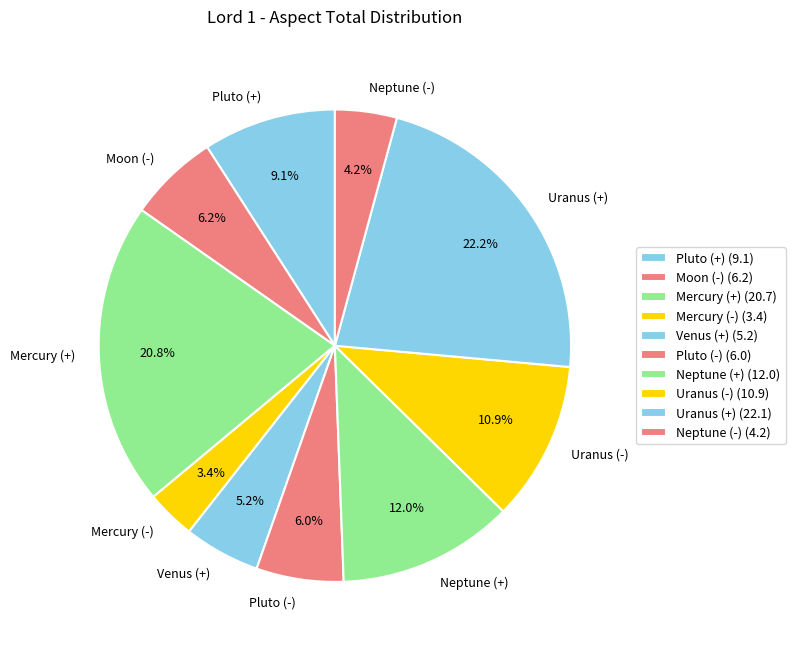

To the nearest percent, what portion does Neptune (+) represent?

12%